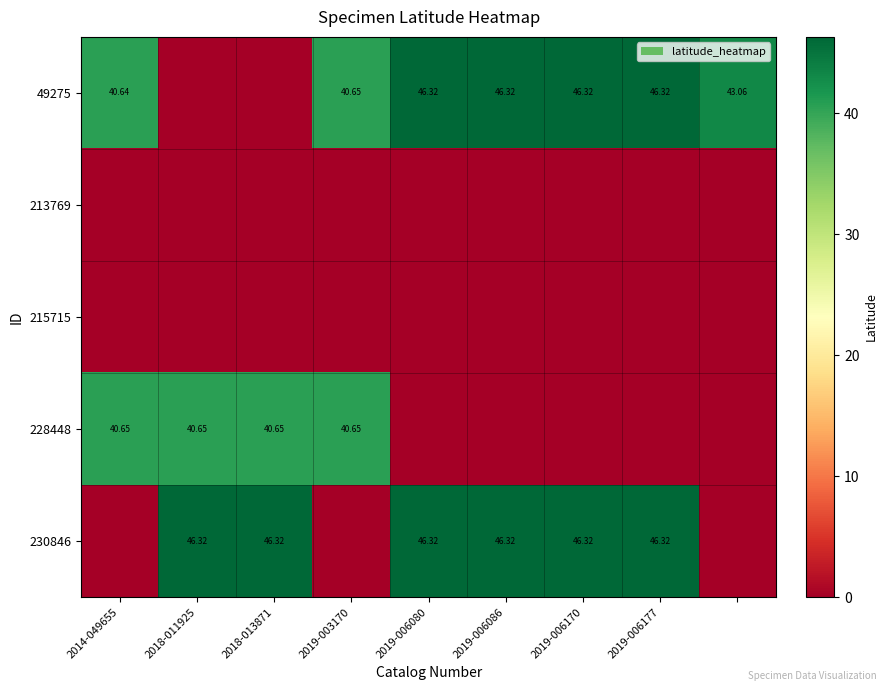

Rank the series at 2019-006086 from lowest to highest value.

213769, 215715, 228448, 49275, 230846